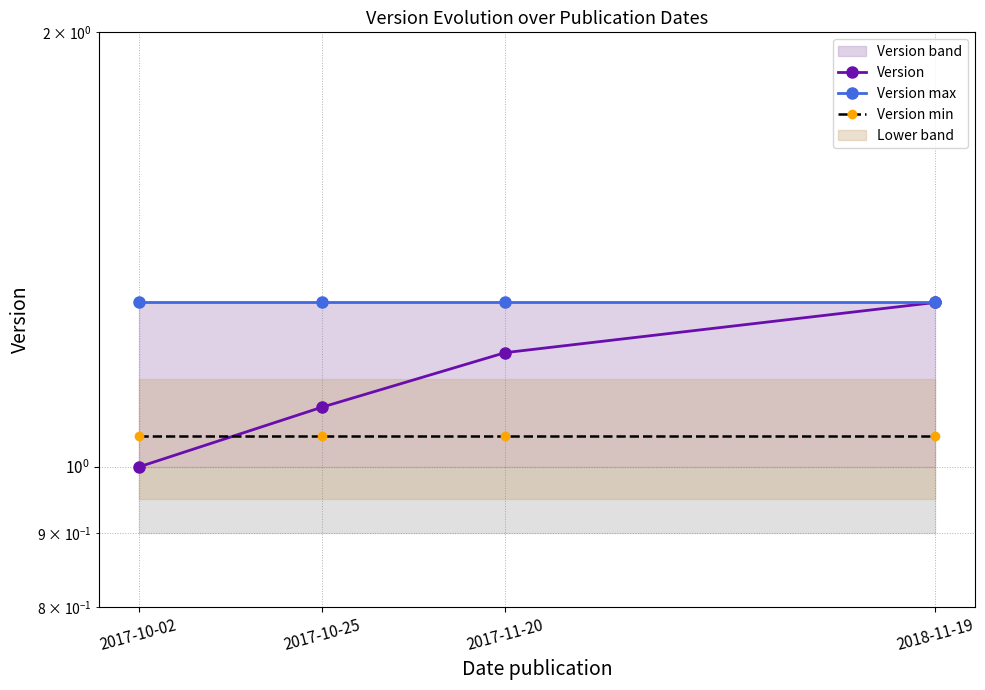

List the series in order of their overall mean, lowest first.

Version min, Version, Version max